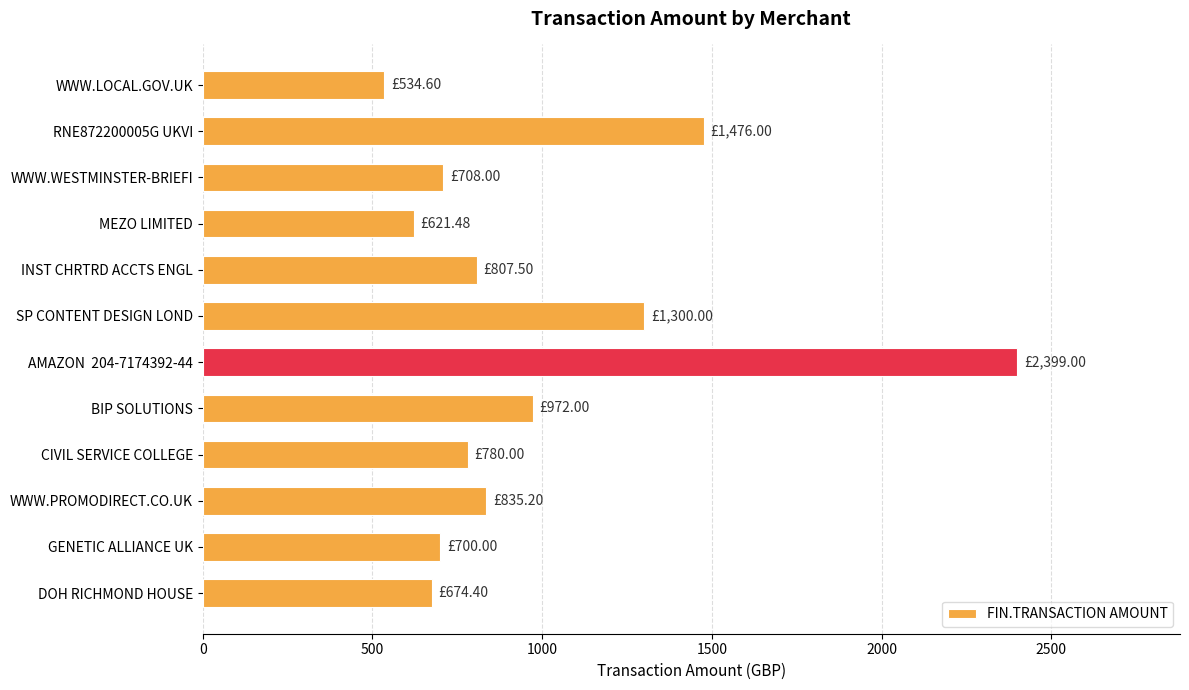

What is the sum of all values?

11808.2